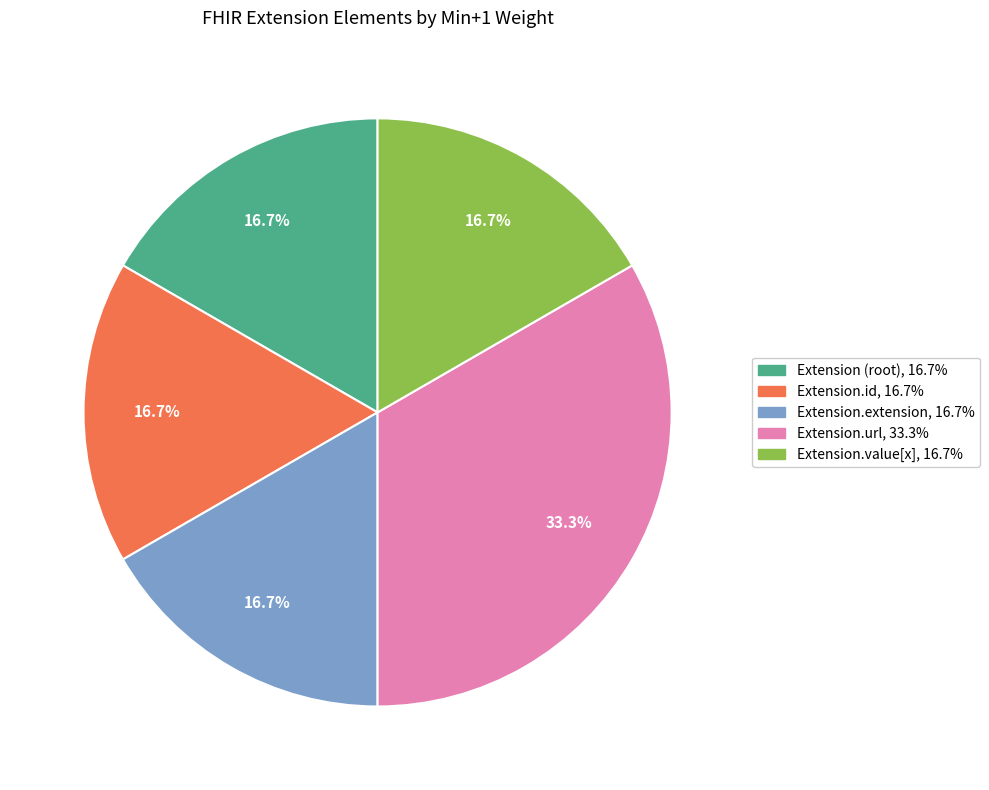

Is there any slice that represents more than half of the pie?

No